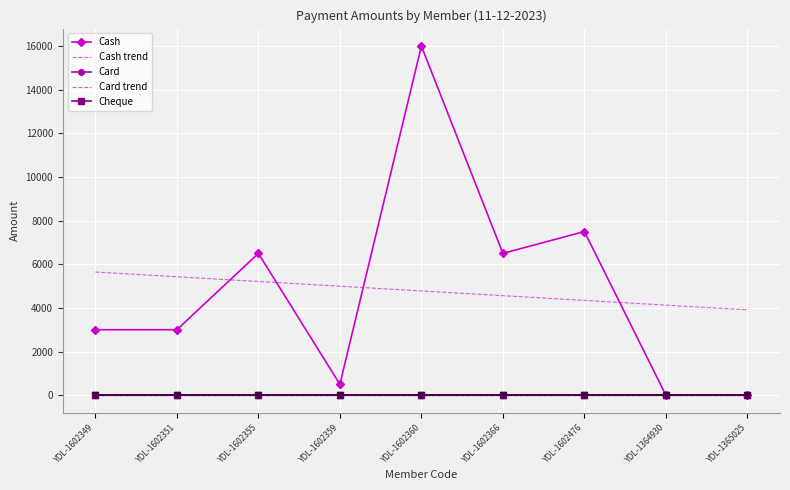

What is the label of the 5th point from the right?

YDL-1602360